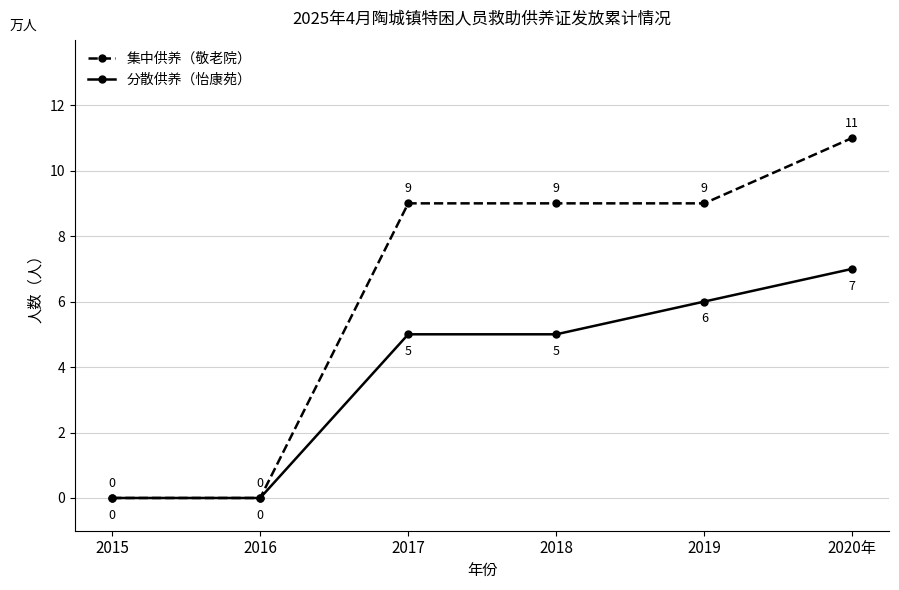

Which series has the largest total across all categories?

集中供养（敬老院）